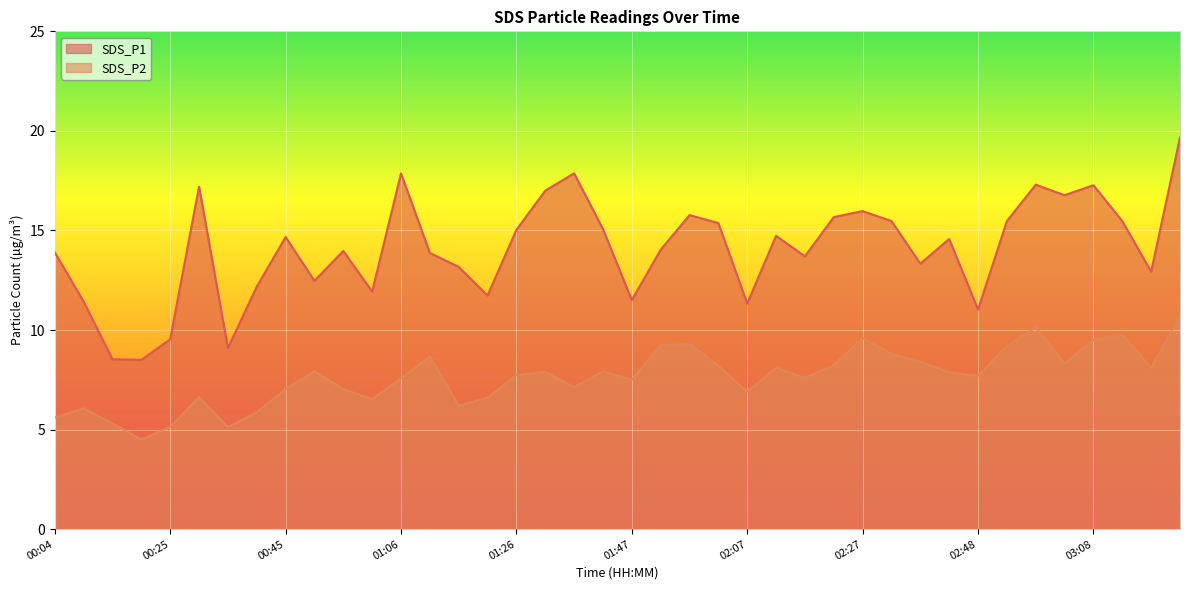

Is it true that SDS_P1 equals 24.2 at 01:52?

False